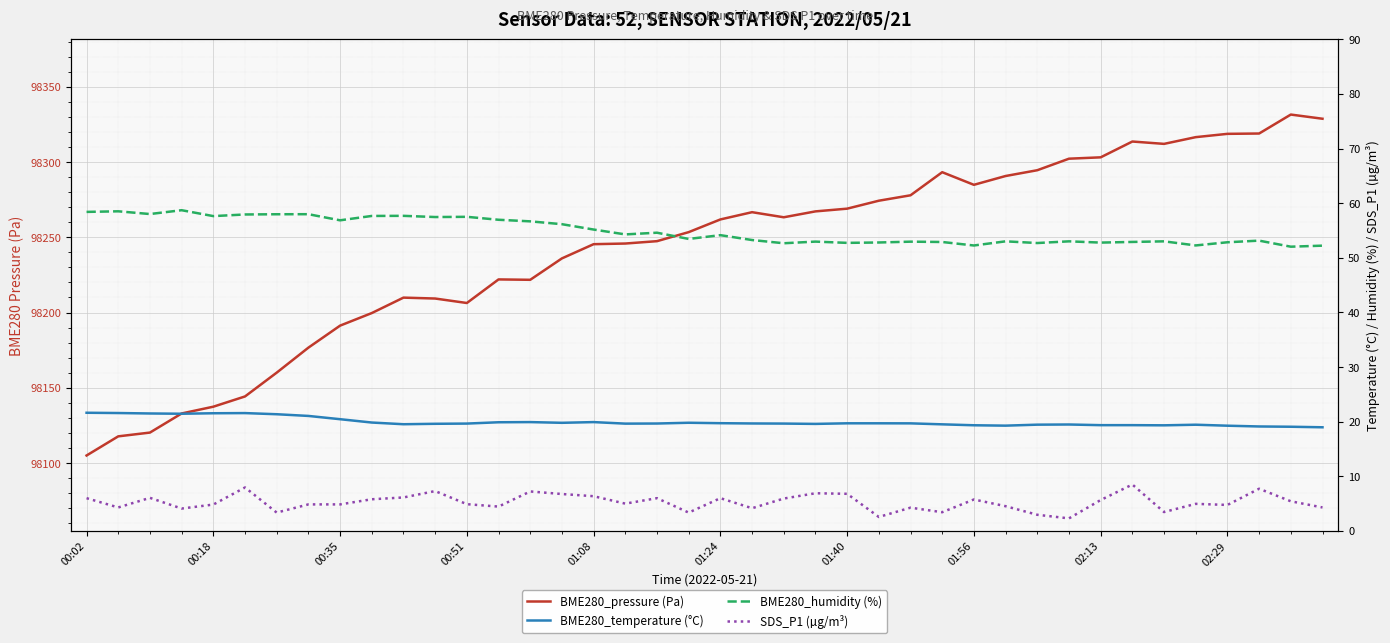

What are all the series names shown in the legend?

BME280_pressure (Pa), BME280_temperature (°C), BME280_humidity (%), SDS_P1 (µg/m³)